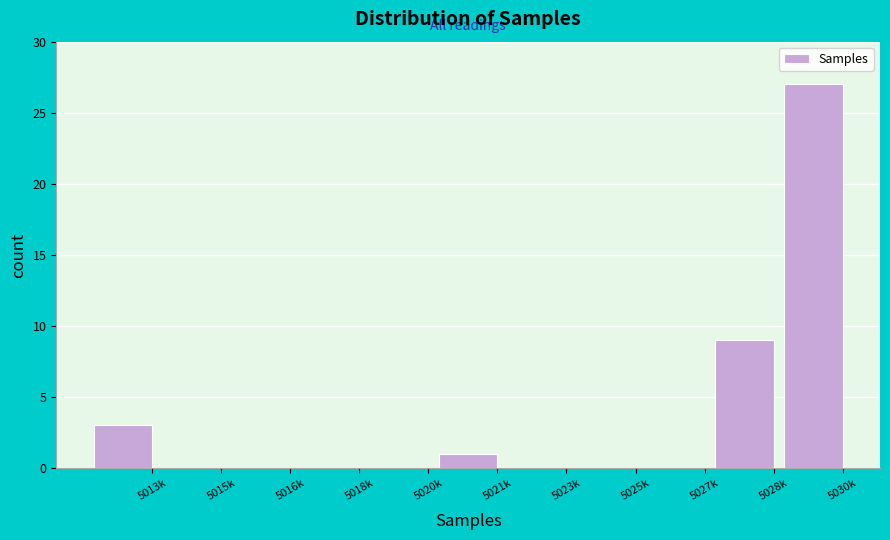

Reading right to left, transcribe all the data shown in this chart.

5030k=27	5028k=9	5027k=0	5025k=0	5023k=0	5021k=1	5020k=0	5018k=0	5016k=0	5015k=0	5013k=3